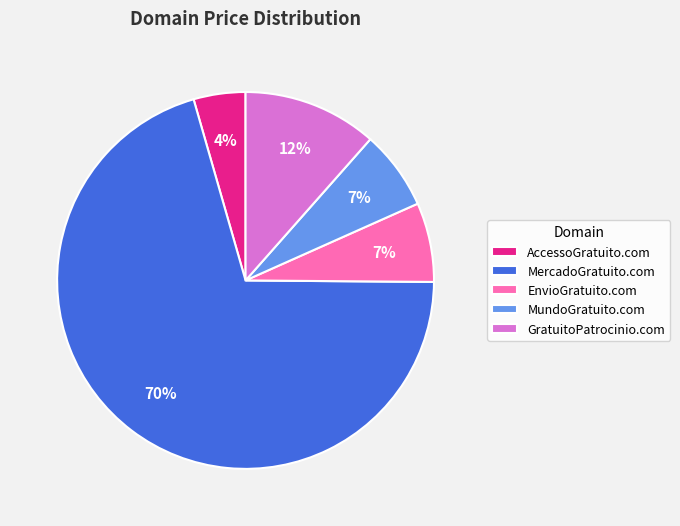

Which slice is the largest?

MercadoGratuito.com